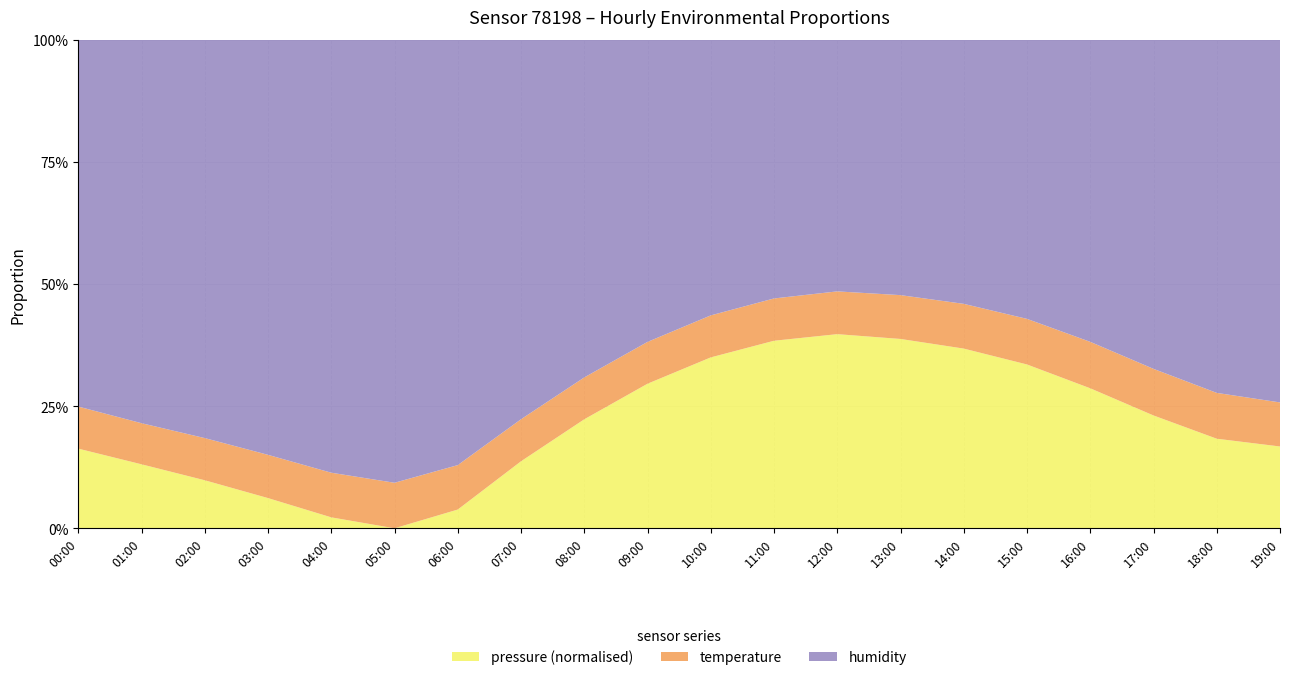

Reading left to right, transcribe all the data shown in this chart.

pressure: 00:00=99199.9	01:00=99194.9	02:00=99190.3	03:00=99185.5	04:00=99180.8	05:00=99178.2	06:00=99182.6	07:00=99195.9	08:00=99210.3	09:00=99225.5	10:00=99238.9	11:00=99248.6	12:00=99253.0	13:00=99250.2	14:00=99244.5	15:00=99235.8	16:00=99224.1	17:00=99212.4	18:00=99203.6	19:00=99200.8
temperature: 00:00=11.5	01:00=10.7	02:00=10.6	03:00=10.4	04:00=10.3	05:00=10.3	06:00=10.4	07:00=11.1	08:00=12.3	09:00=13.7	10:00=14.9	11:00=15.9	12:00=16.5	13:00=16.6	14:00=16.5	15:00=16.0	16:00=15.2	17:00=14.1	18:00=13.0	19:00=12.2
humidity: 00:00=100.0	01:00=100.0	02:00=100.0	03:00=100.0	04:00=100.0	05:00=100.0	06:00=100.0	07:00=100.0	08:00=99.5	09:00=98.8	10:00=97.9	11:00=97.1	12:00=96.9	13:00=97.0	14:00=97.5	15:00=98.1	16:00=99.0	17:00=99.6	18:00=100.0	19:00=100.0